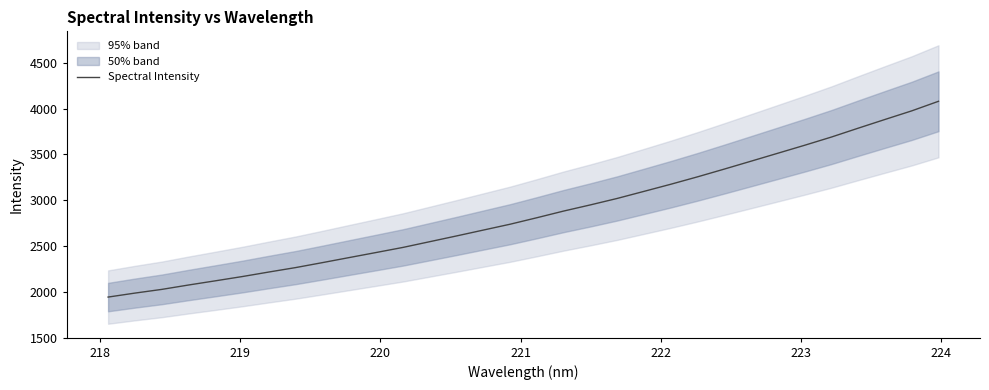

Reading right to left, transcribe all the data shown in this chart.

4081.3	3976.7	3882.7	3787.6	3690.8	3601.1	3514.1	3427.3	3340.9	3256.2	3175.1	3097.4	3020.2	2949.7	2882.3	2809.3	2738.4	2674.4	2610.3	2547.5	2484.9	2429.3	2374.3	2319.0	2264.8	2216.2	2166.3	2119.9	2074.1	2026.2	1985.7	1942.3